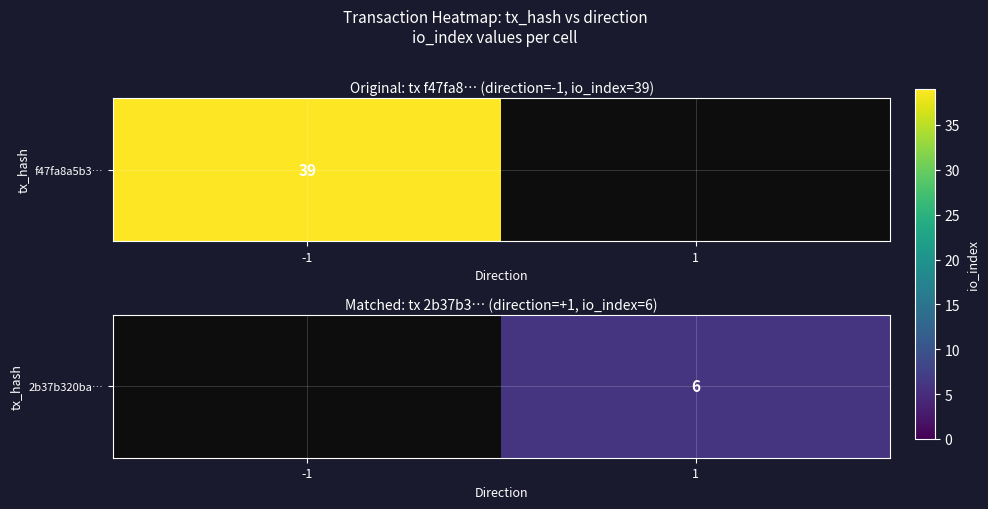

List the labels in order of value, smallest first.

-1, 1